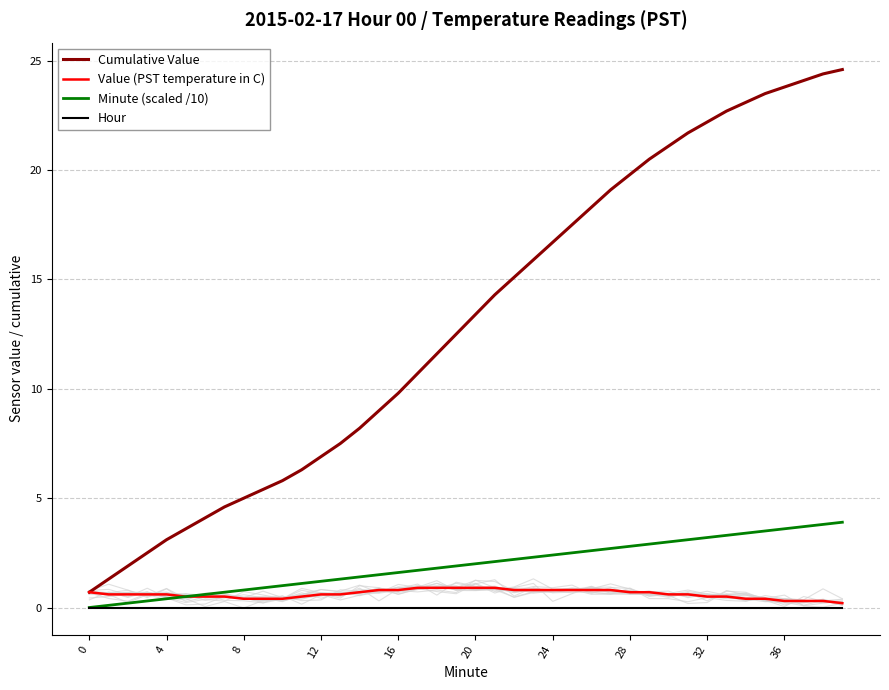

Is it true that Value (PST temperature in C) equals 0.9 at 30?

False